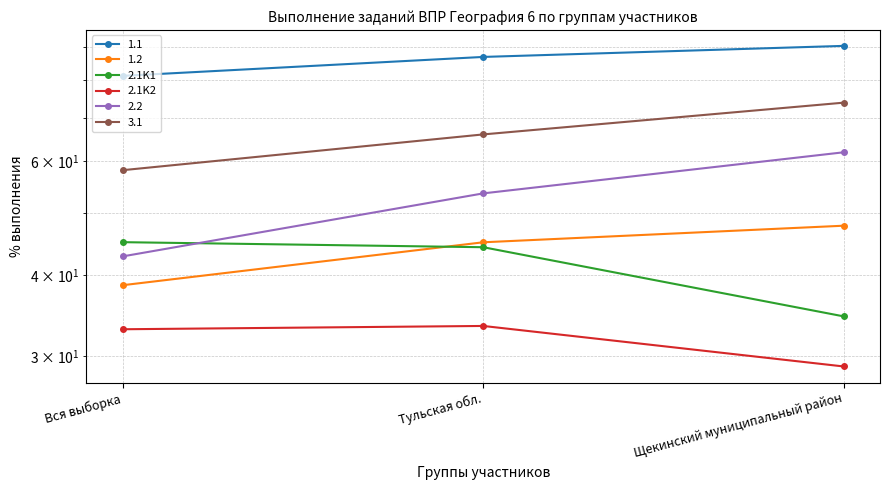

Between Щекинский муниципальный район and Вся выборка, which is larger?

Вся выборка